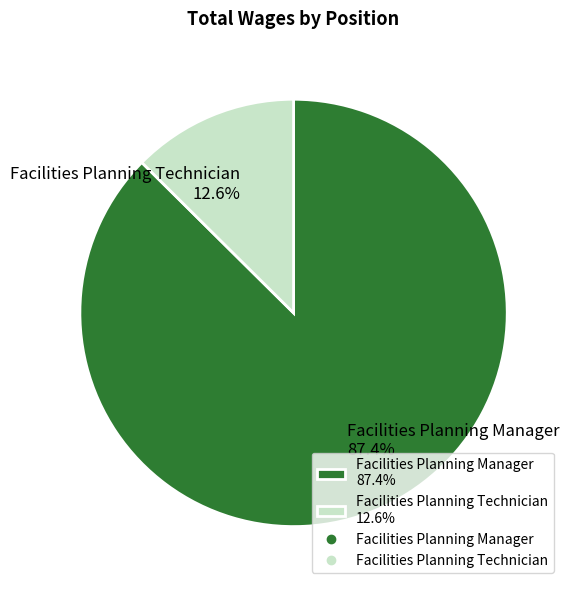

What is the largest slice in the pie chart?

Facilities Planning Manager